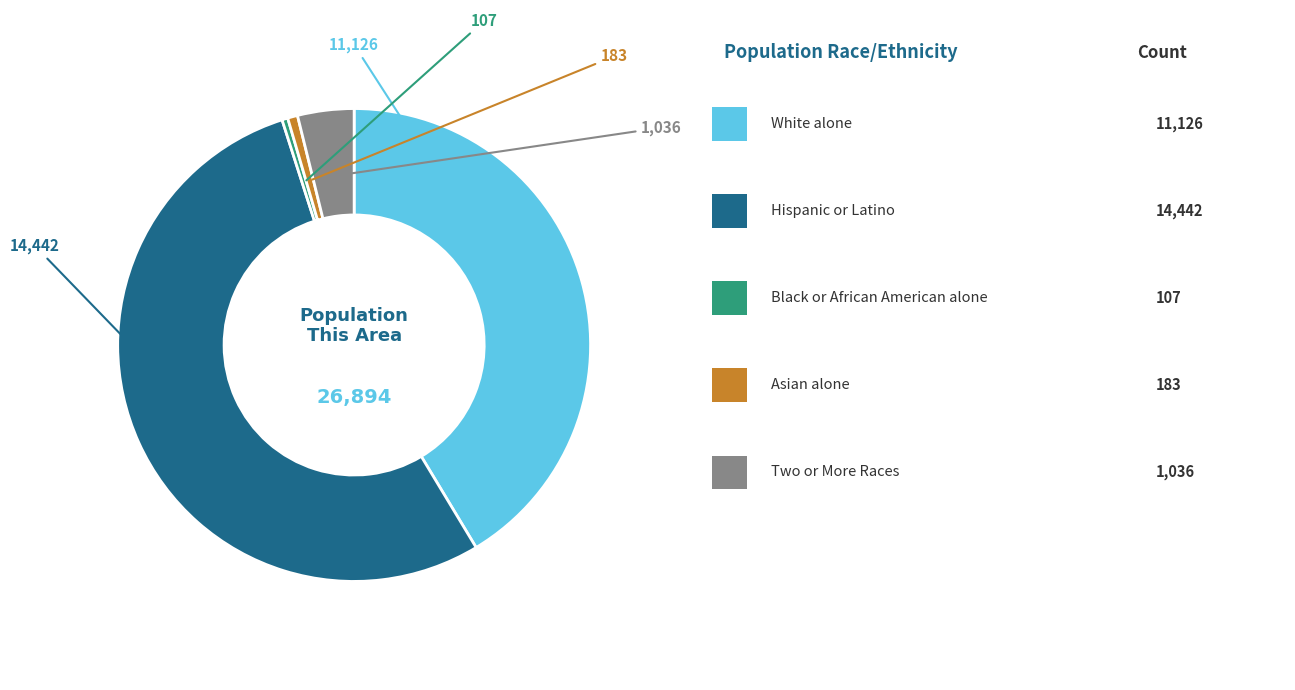

Does any single category account for the majority?

Yes